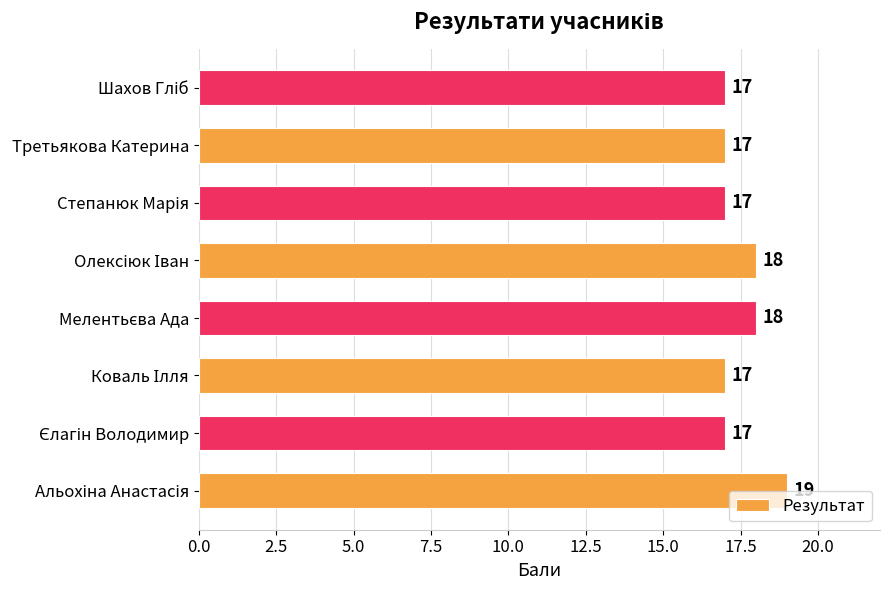

True or false: the data shows 17 at Третьякова Катерина.

True